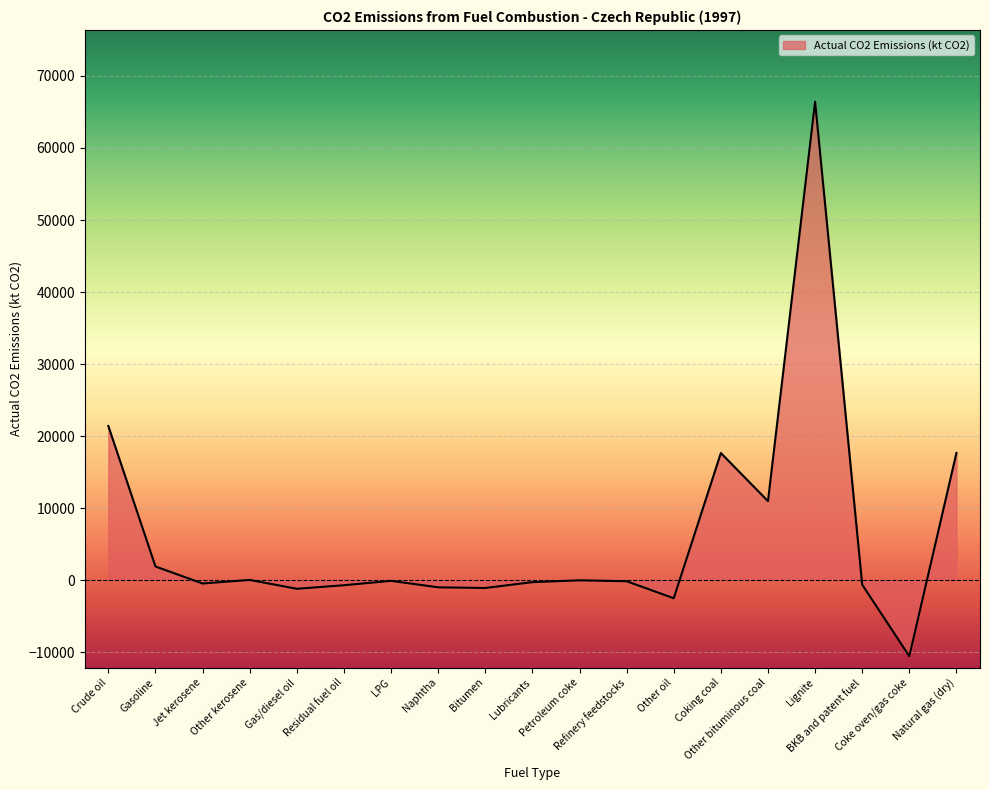

What is the greatest value displayed?

66416.5